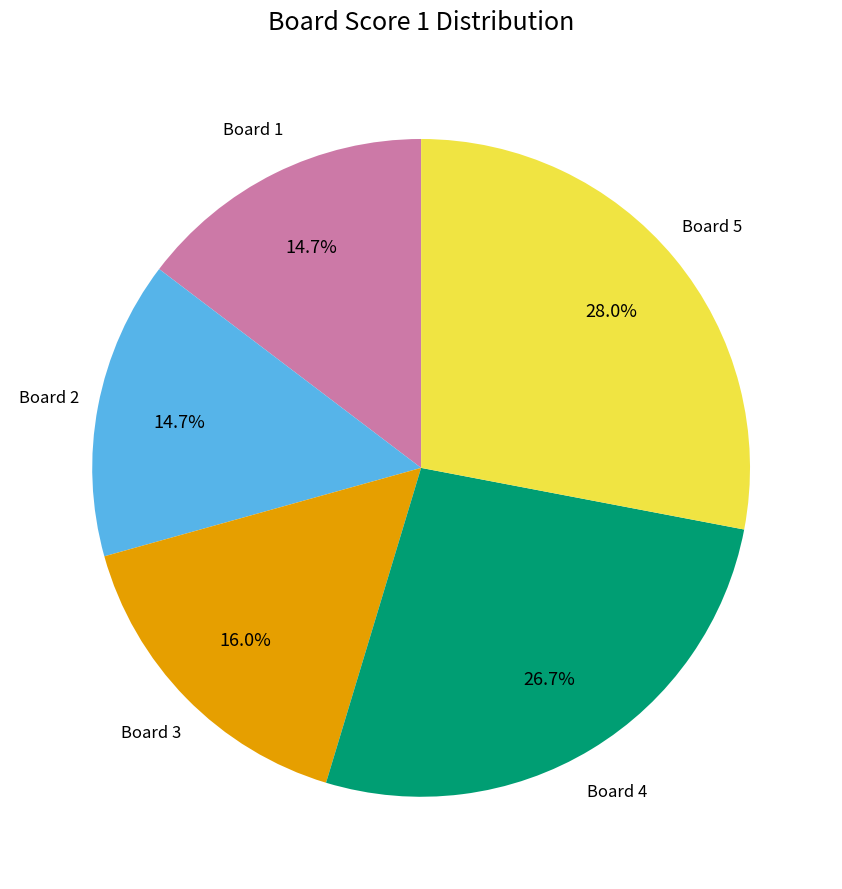

Is there a majority slice in this chart?

No